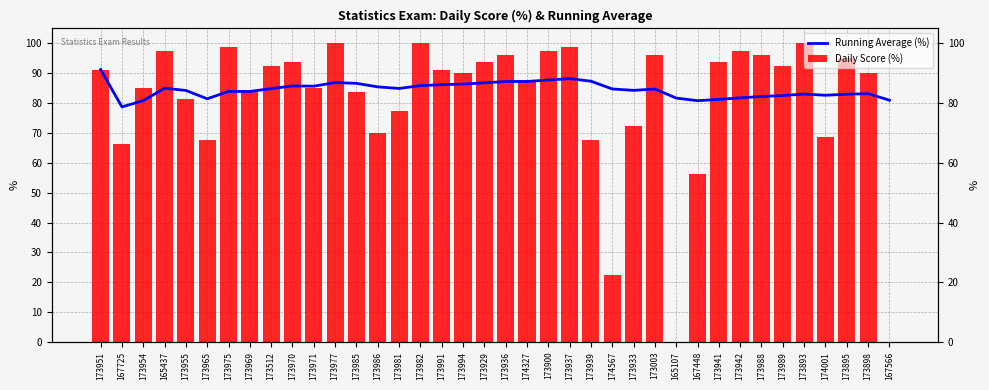

List the labels in order of Daily Score (%) value, largest first.

173977, 173982, 173893, 173975, 173937, 165437, 173900, 173942, 173936, 173003, 173988, 173895, 173970, 173929, 173941, 173512, 173989, 173951, 173991, 173994, 173898, 174327, 173954, 173971, 173969, 173985, 173955, 173981, 173933, 173986, 174001, 173965, 173939, 167725, 167448, 174567, 165107, 167566